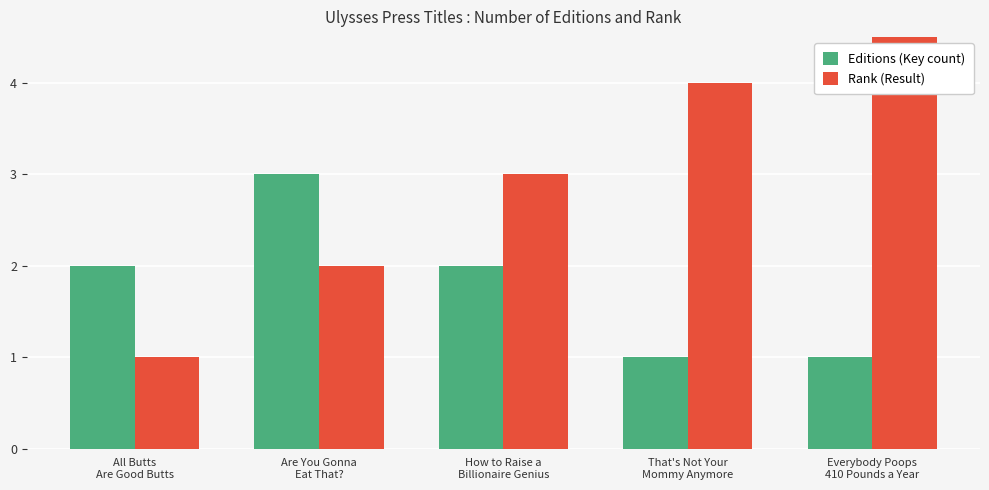

True or false: Editions (Key count) has a value of 3 at How to Raise a
Billionaire Genius.

False